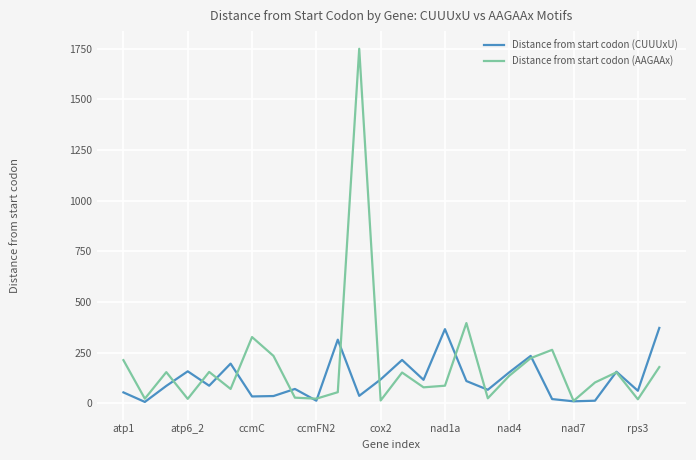

List the series in order of their peak value, lowest first.

Distance from start codon (CUUUxU), Distance from start codon (AAGAAx)